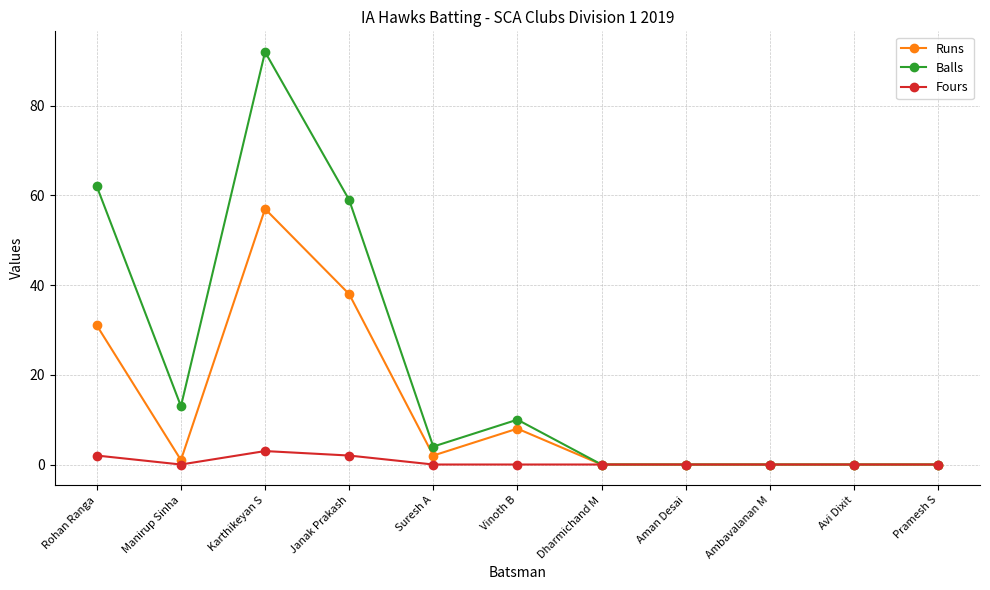

True or false: Fours has a value of 0 at Pramesh S.

True